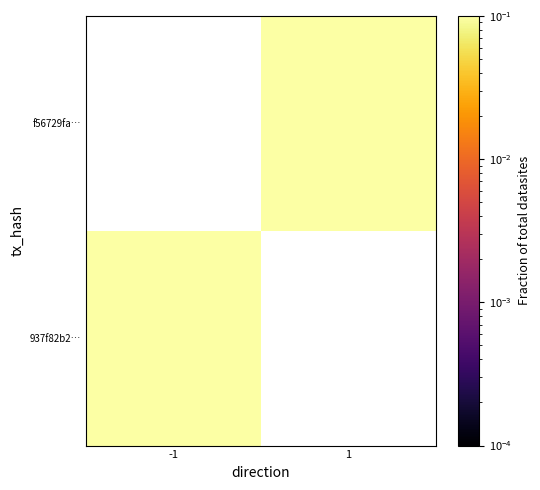

What is the maximum value shown in the chart?

0.5